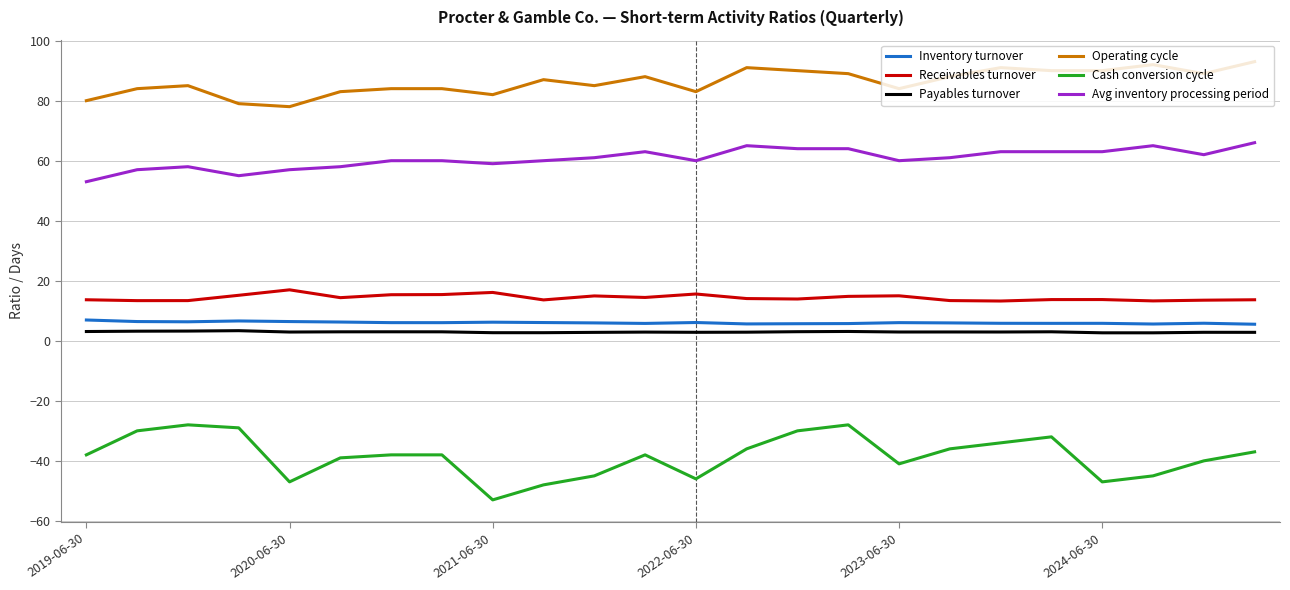

True or false: Receivables turnover has more than 0 interior local peaks.

True